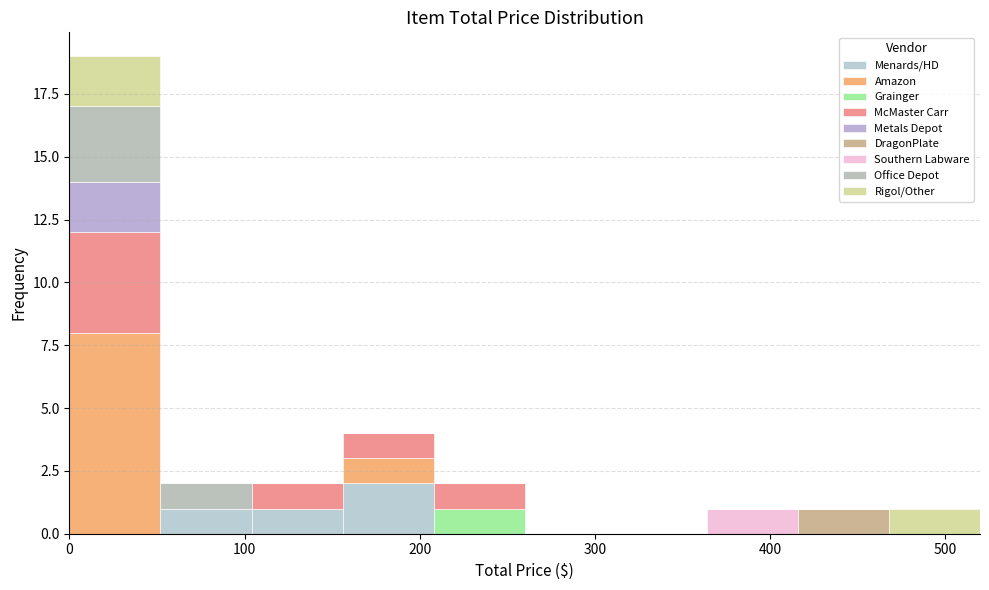

Reading left to right, transcribe this chart: for each stacked bar, give the range it covers on the x-axis and its total height. Neither the bar edges nor the heights are printed on the chart, so give them approximately, as read against the axes.

0 to 52: 19
52 to 104: 2
104 to 156: 2
156 to 208: 4
208 to 260: 2
260 to 312: 0
312 to 364: 0
364 to 416: 1
416 to 468: 1
468 to 520: 1